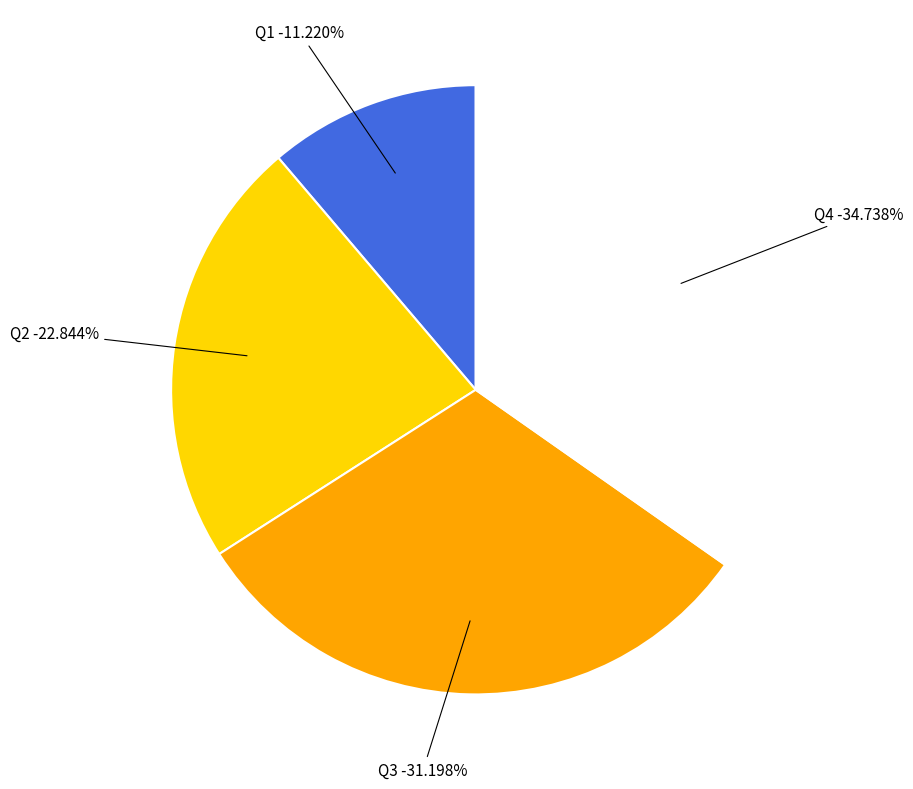

To the nearest percent, what portion does Q3 represent?

31%